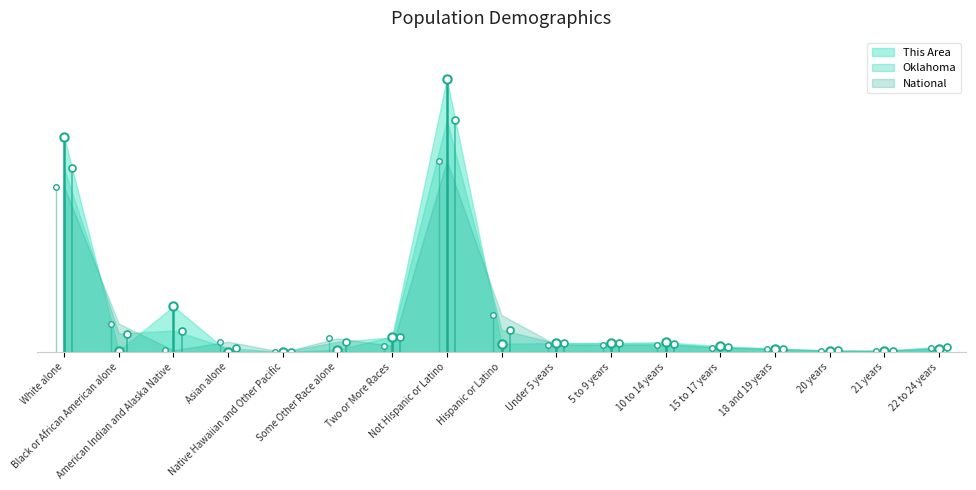

The value of This Area at 15 to 17 years is 0.0. True or false?

True